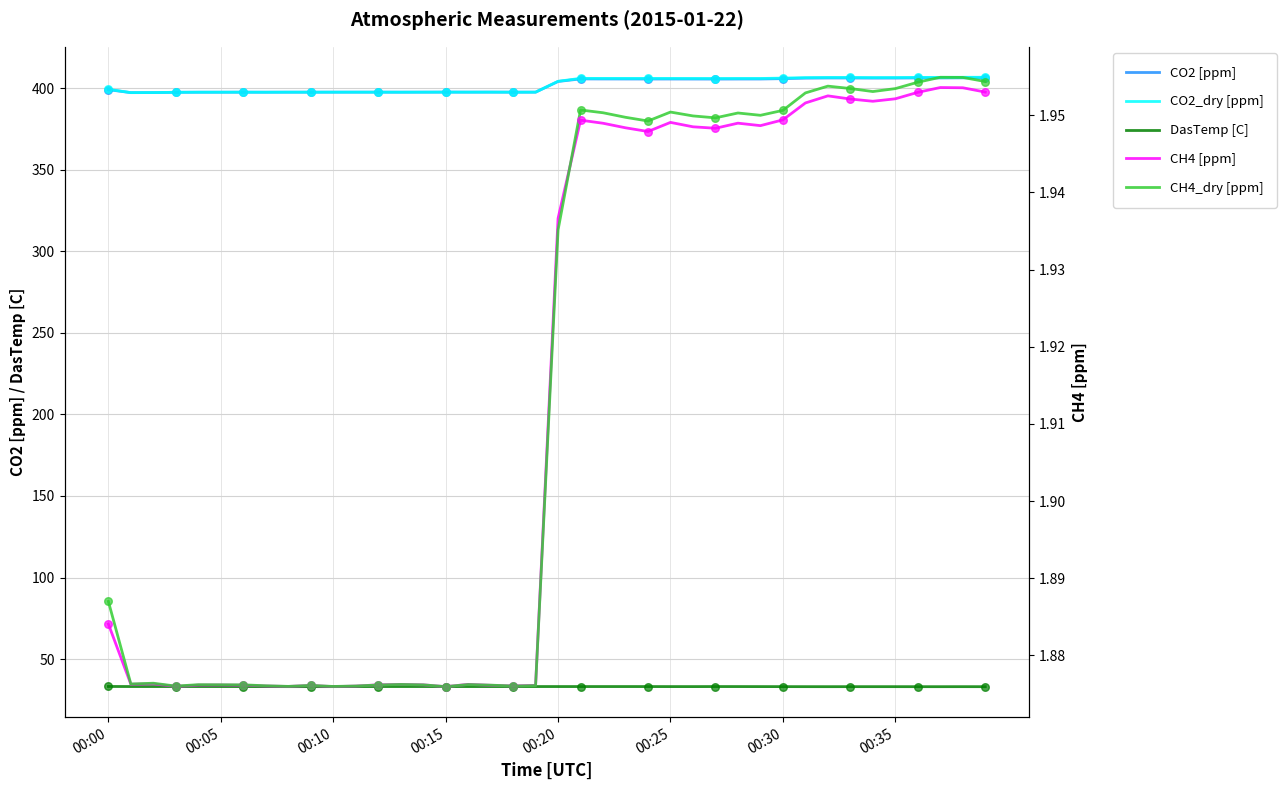

At which category is the sum across all series the highest?

38